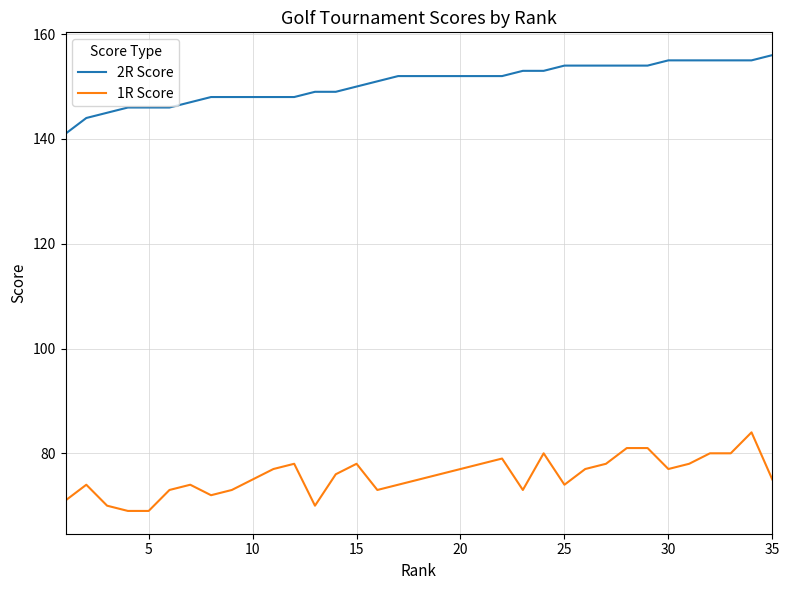

True or false: 2R Score and 1R Score intersect in this chart.

False